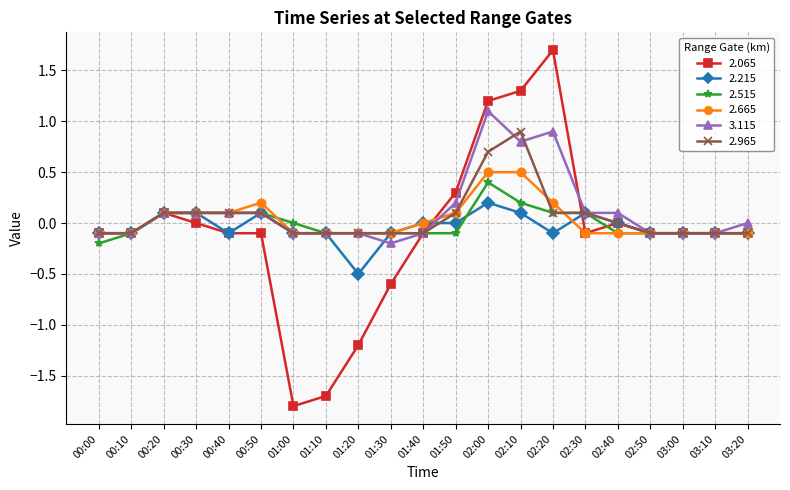

Is the value of 2.665 at 00:30 greater than the value of 2.215 at 00:40?

Yes